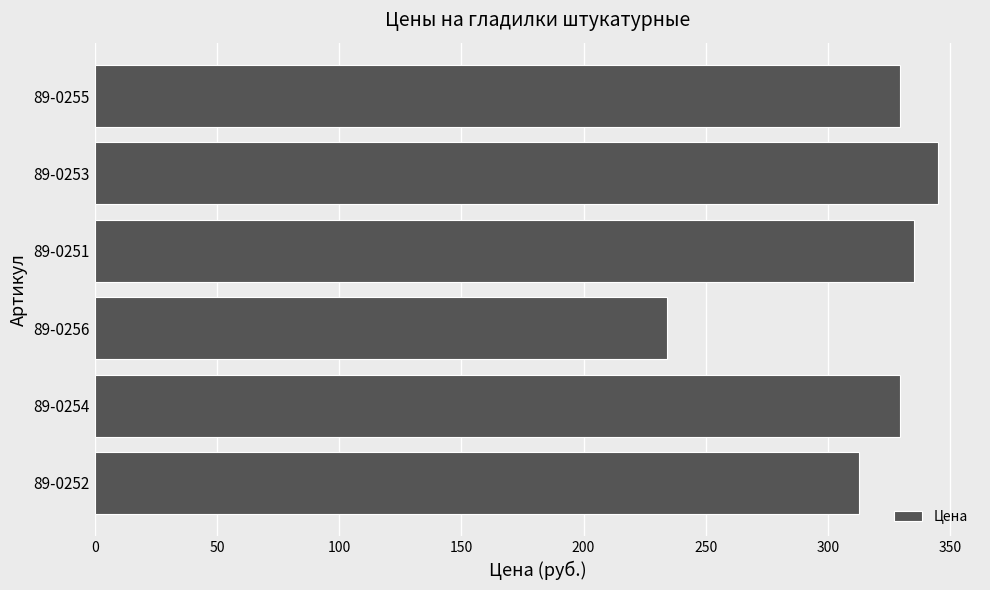

Reading bottom to top, transcribe all the data shown in this chart.

312.6	329.4	234.1	335.1	345.0	329.4